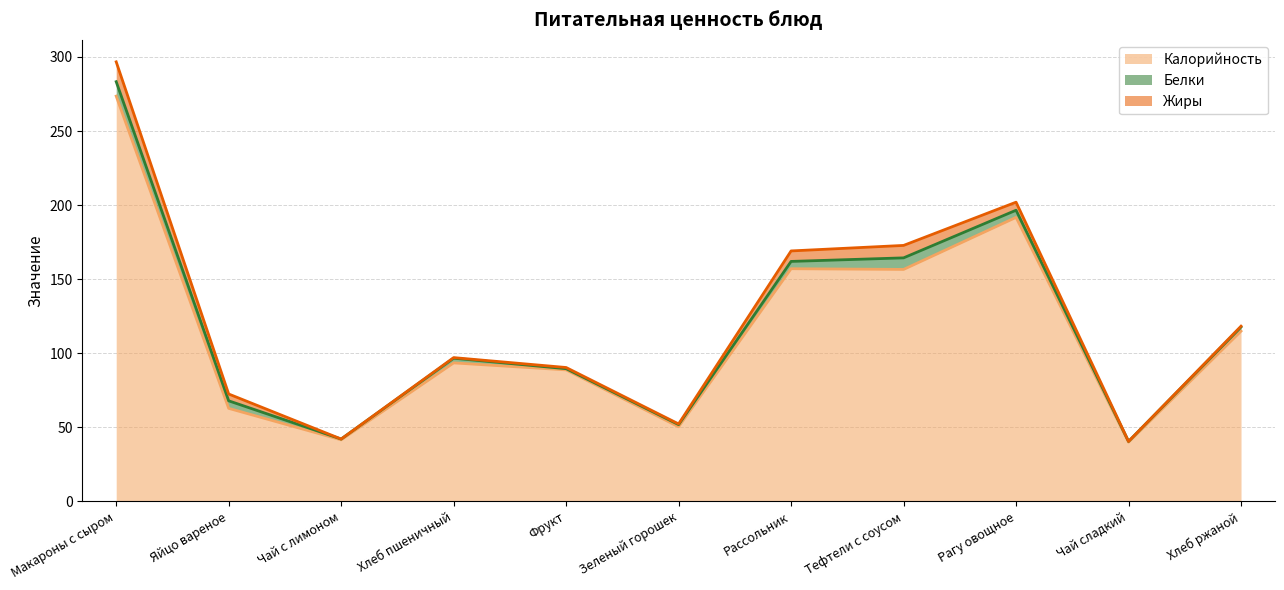

Is it true that Жиры equals 0.5 at Зеленый горошек?

True